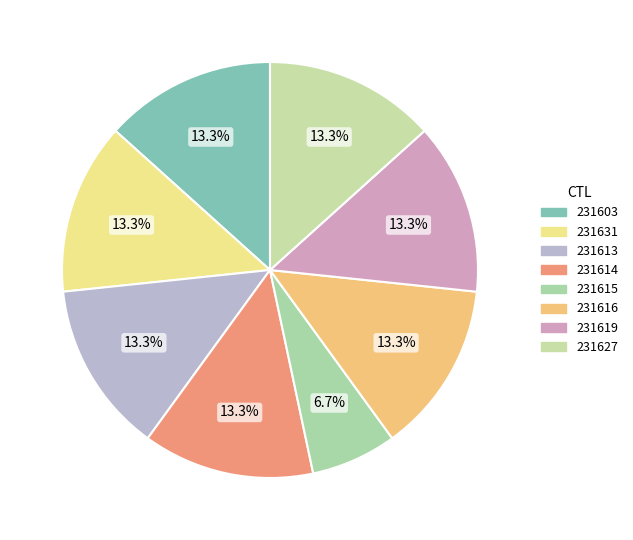

How many slices are in this pie chart?

8